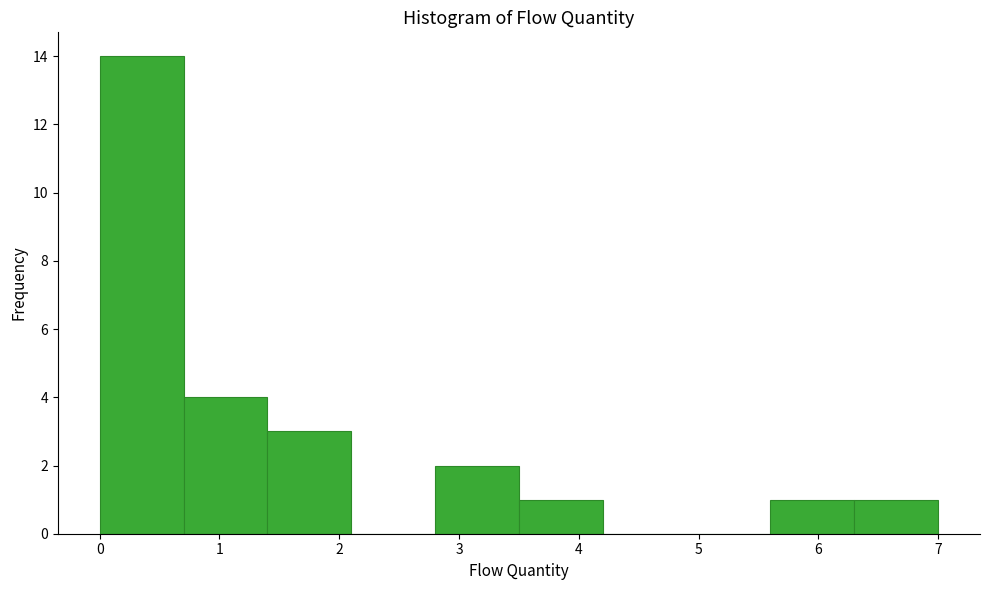

Reading left to right, transcribe this chart: for each bar, give the range it covers on the x-axis and its height. The values are not printed on the chart, so give them approximately, as read against the axis.

0.0 to 0.7: 14
0.7 to 1.4: 4
1.4 to 2.1: 3
2.1 to 2.8: 0
2.8 to 3.5: 2
3.5 to 4.2: 1
4.2 to 4.9: 0
4.9 to 5.6: 0
5.6 to 6.3: 1
6.3 to 7.0: 1